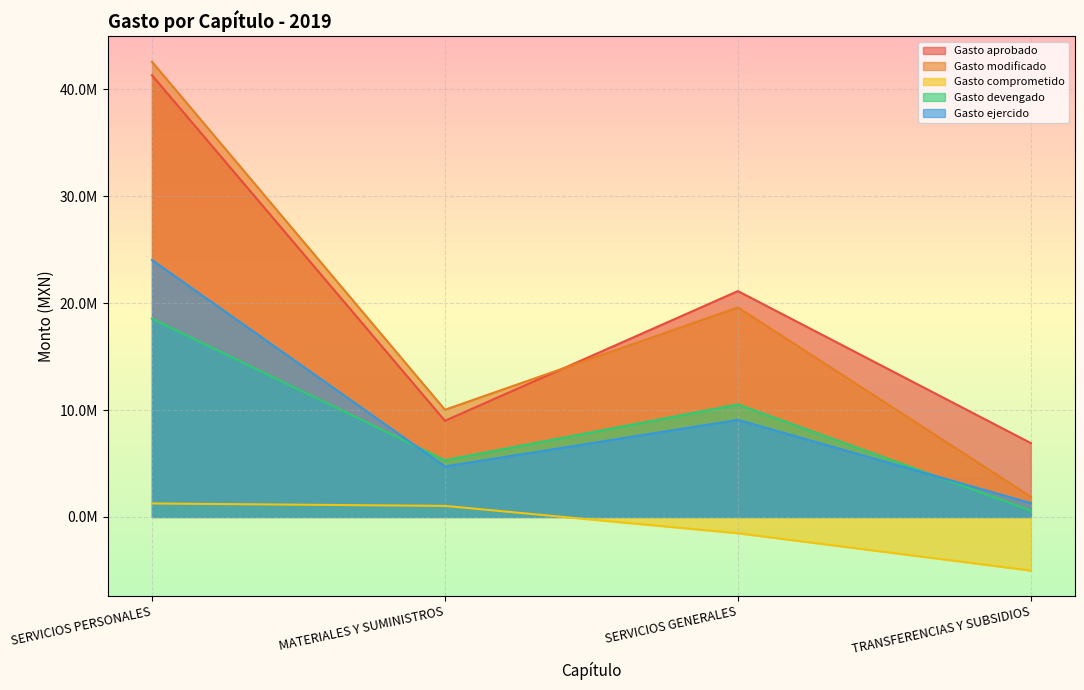

Which series has the largest total across all categories?

Gasto aprobado